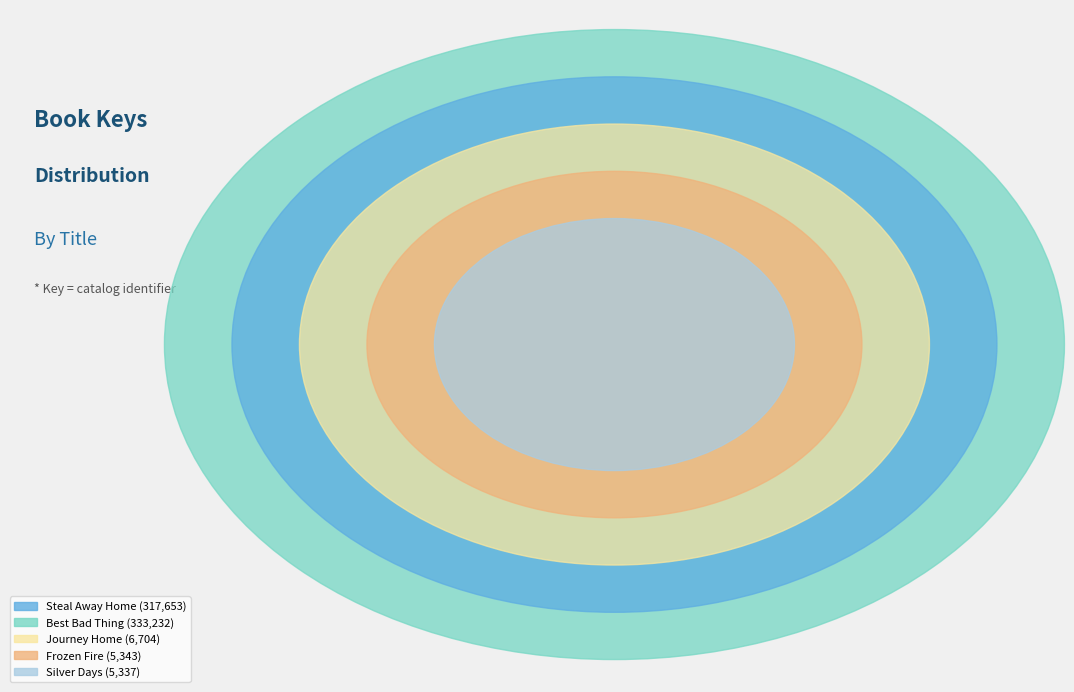

Which category has the biggest portion of the pie?

Best Bad Thing